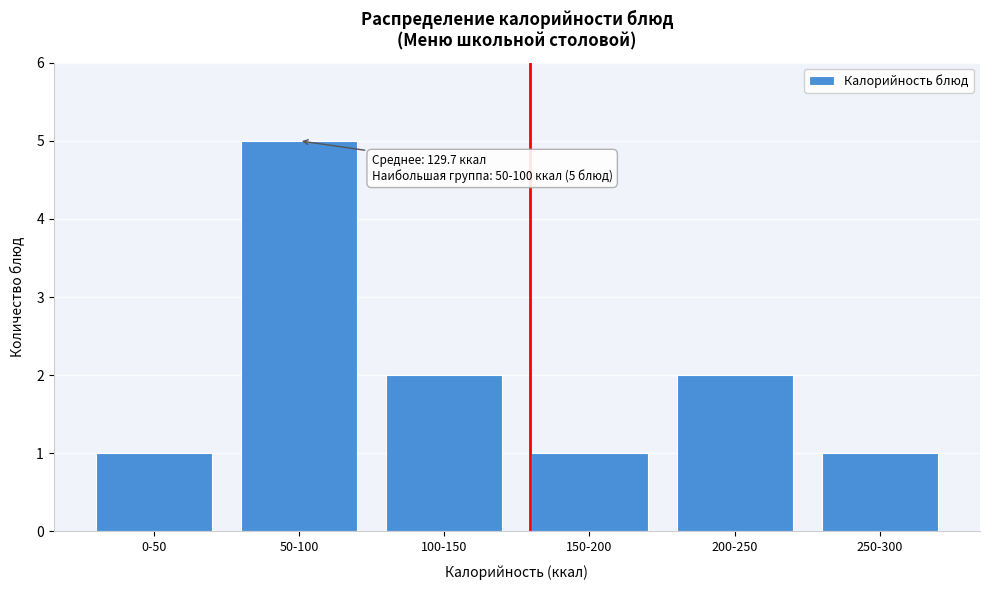

Reading left to right, transcribe all the data shown in this chart.

0-50=1	50-100=5	100-150=2	150-200=1	200-250=2	250-300=1